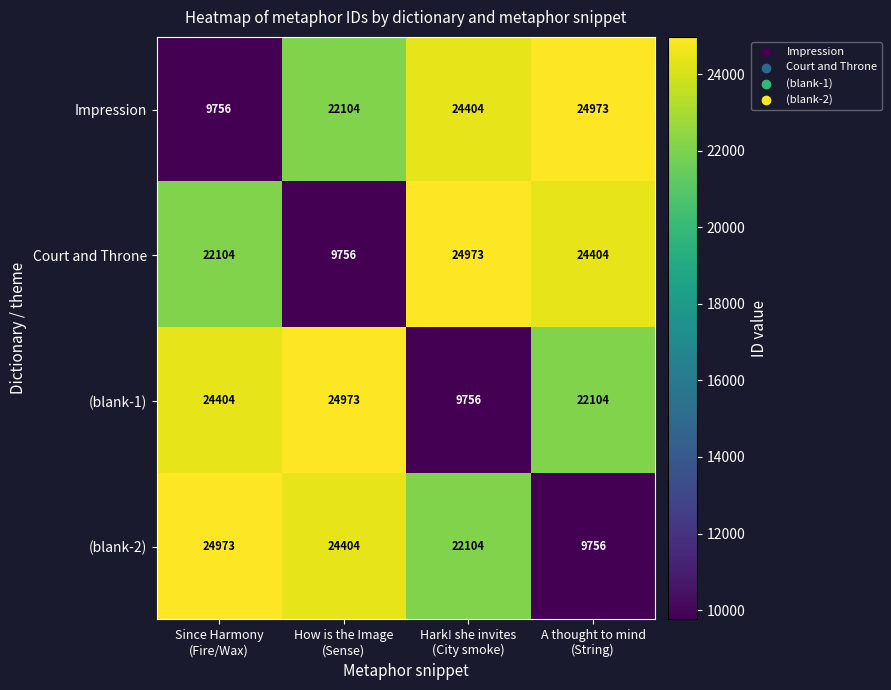

What is the average value of the (blank-2) series?

20309